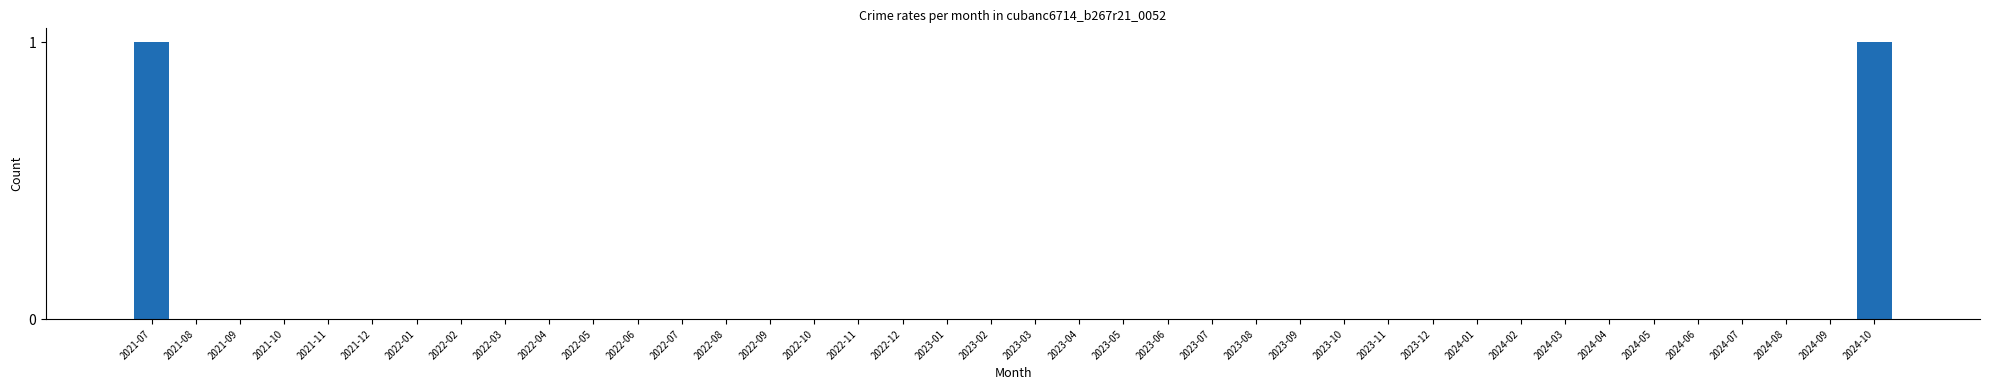

True or false: the data shows 0 at 2023-02.

True